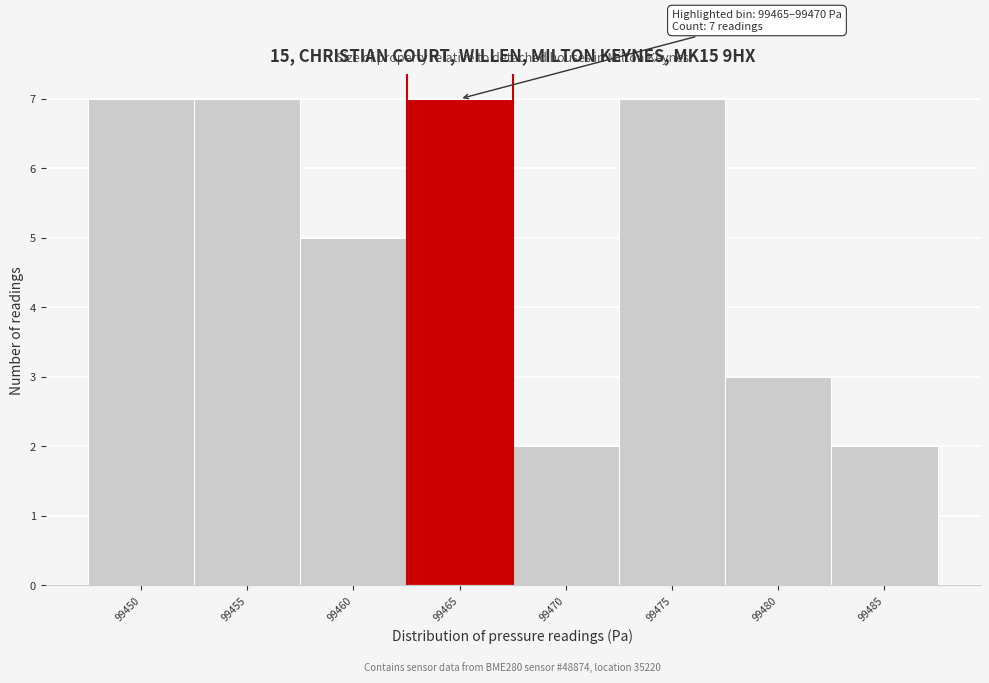

Reading right to left, list all the values displayed in this chart.

99485=2	99480=3	99475=7	99470=2	99465=7	99460=5	99455=7	99450=7